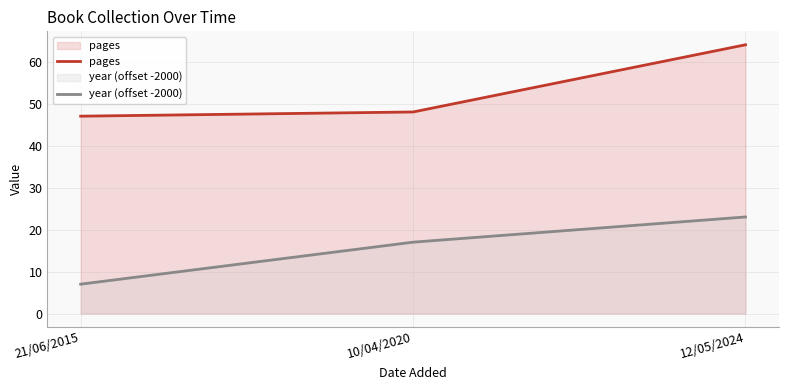

Which series has the largest total across all categories?

pages